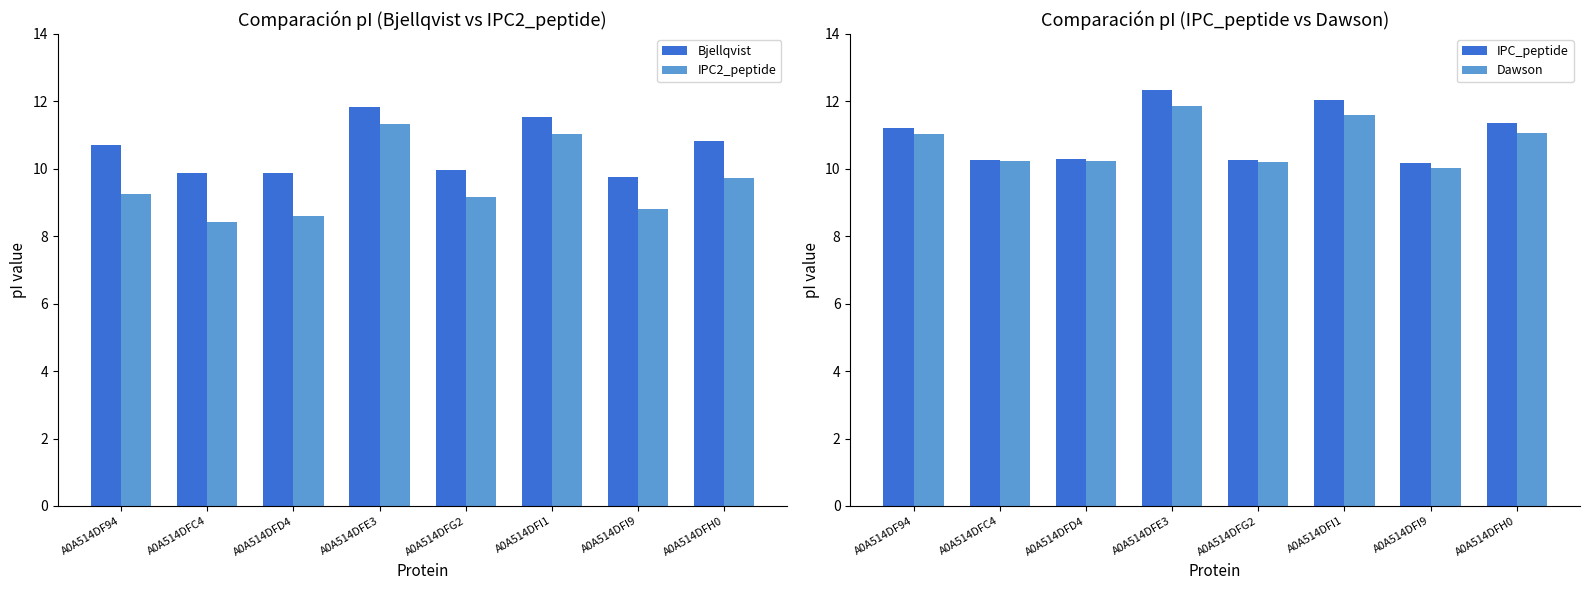

What is the difference between the maximum and minimum values in the IPC_peptide series?

2.2